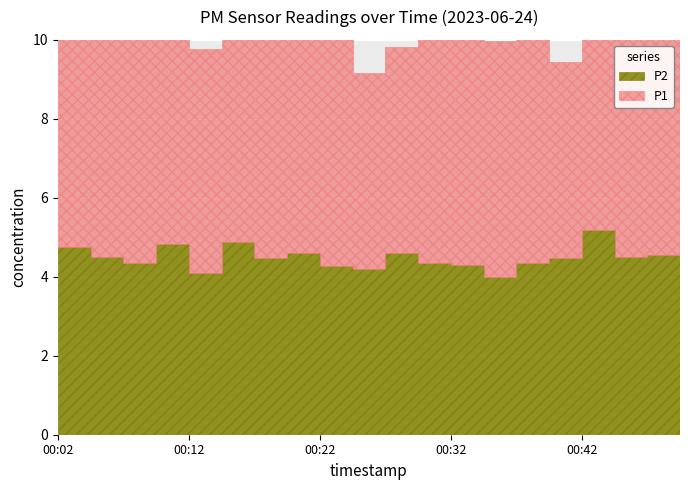

How many lines are shown in the chart?

2